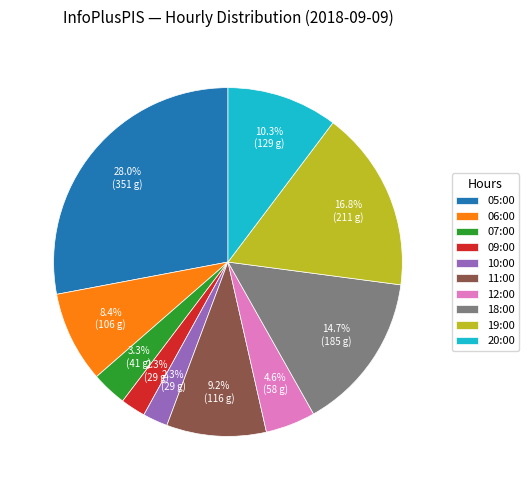

Which slice is the largest?

05:00